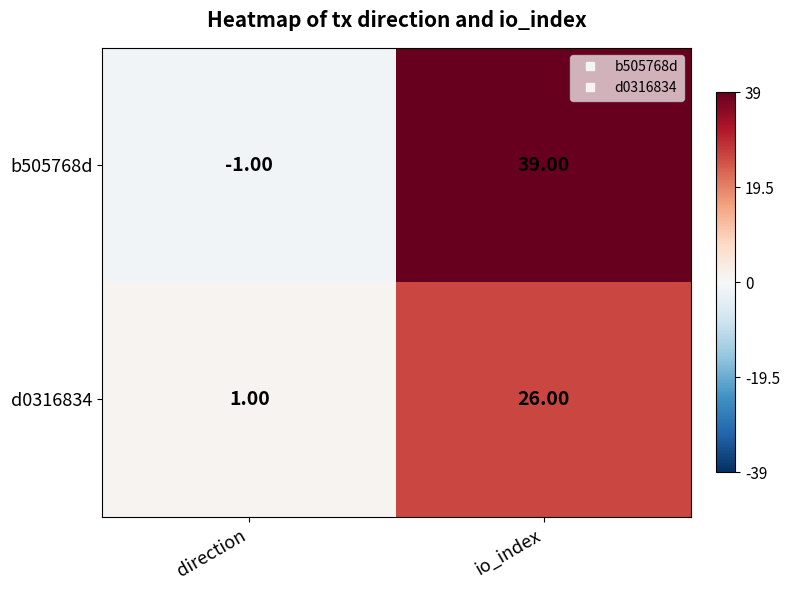

Which series has the widest spread of values?

b505768d